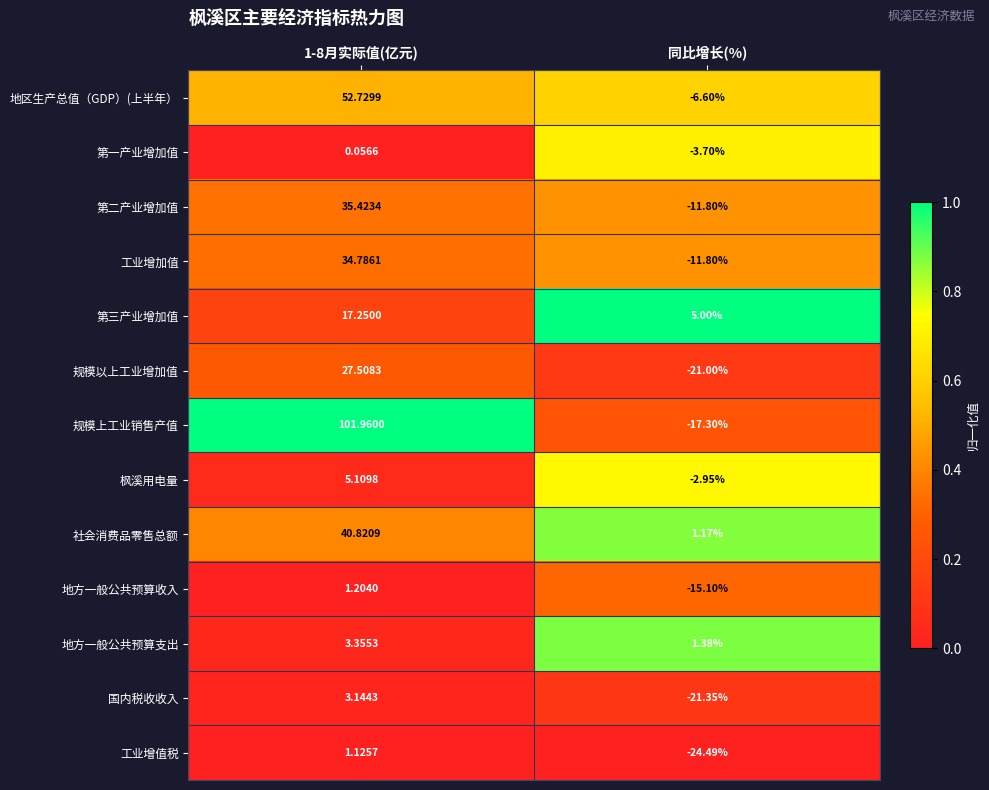

Which label corresponds to the largest value in the chart?

1-8月实际值(亿元)